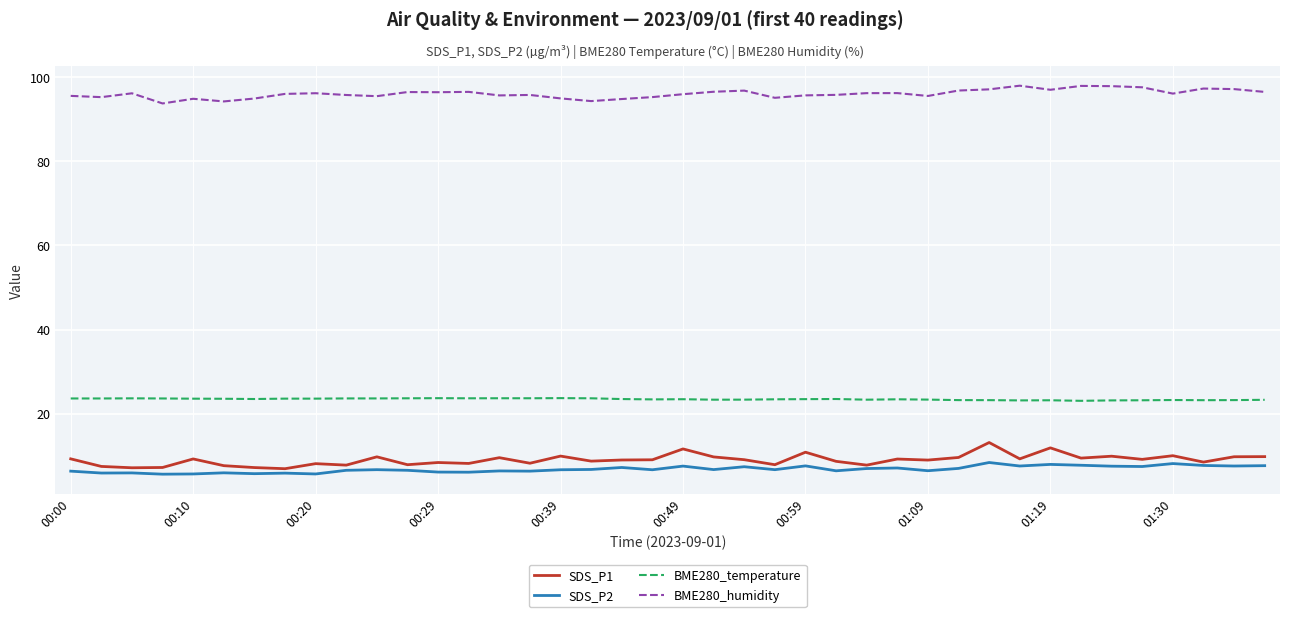

What is the difference between the maximum and minimum values in the SDS_P1 series?

6.2